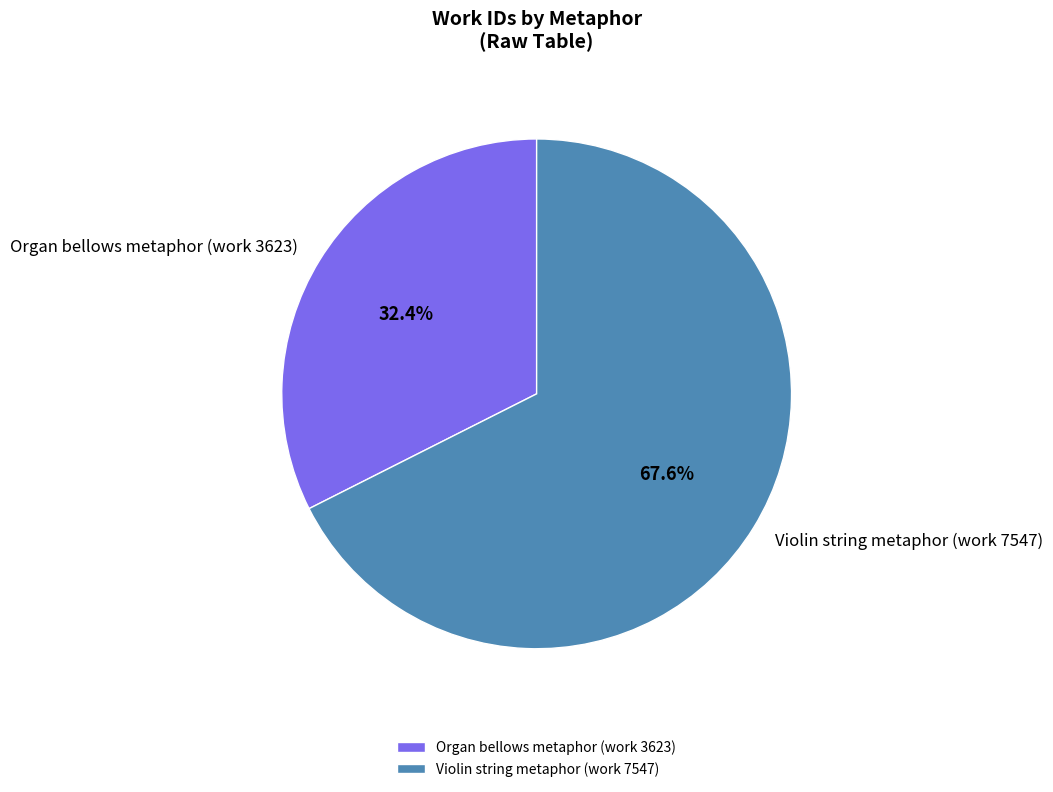

What percentage do Organ bellows metaphor (work 3623) and Violin string metaphor (work 7547) together represent?

100.0%